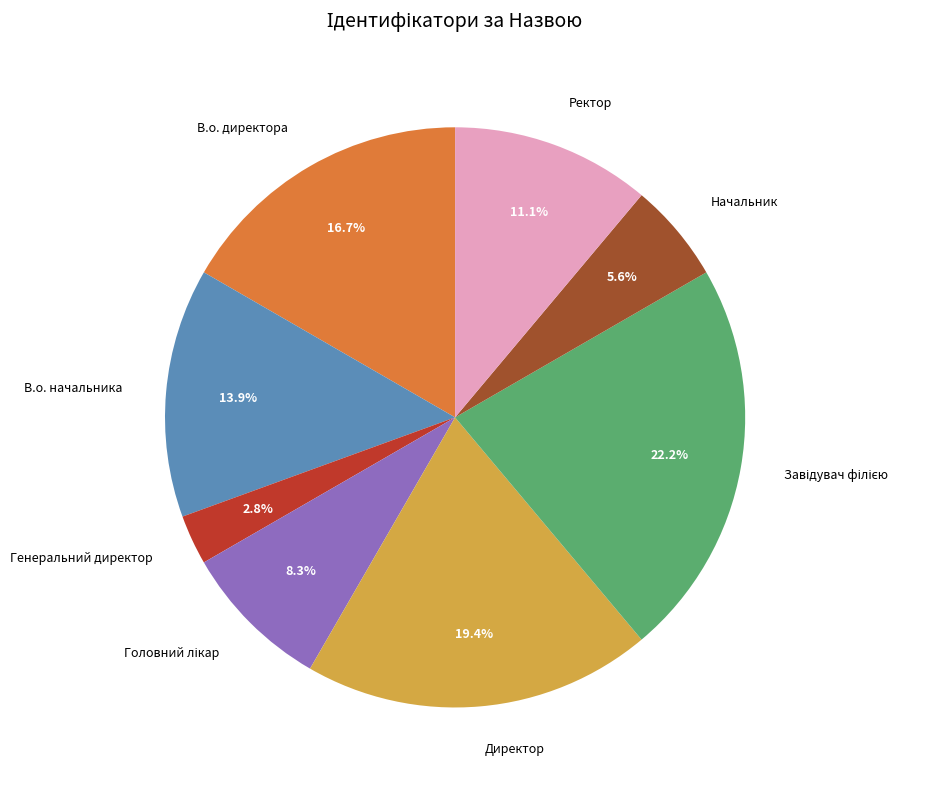

How many segments does this pie chart have?

8